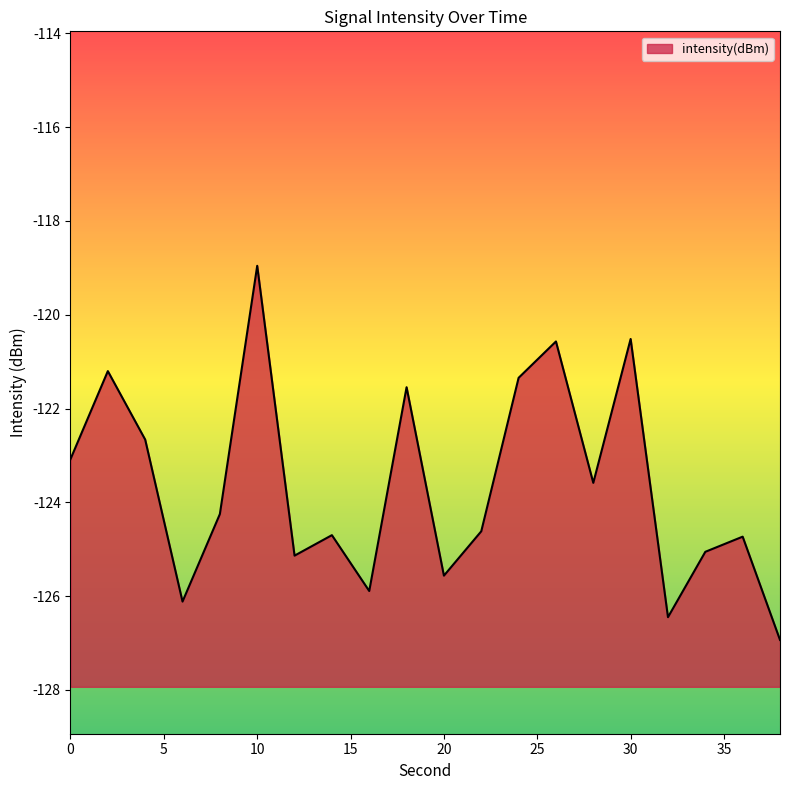

True or false: there are more than 1 points higher than both neighbors.

True